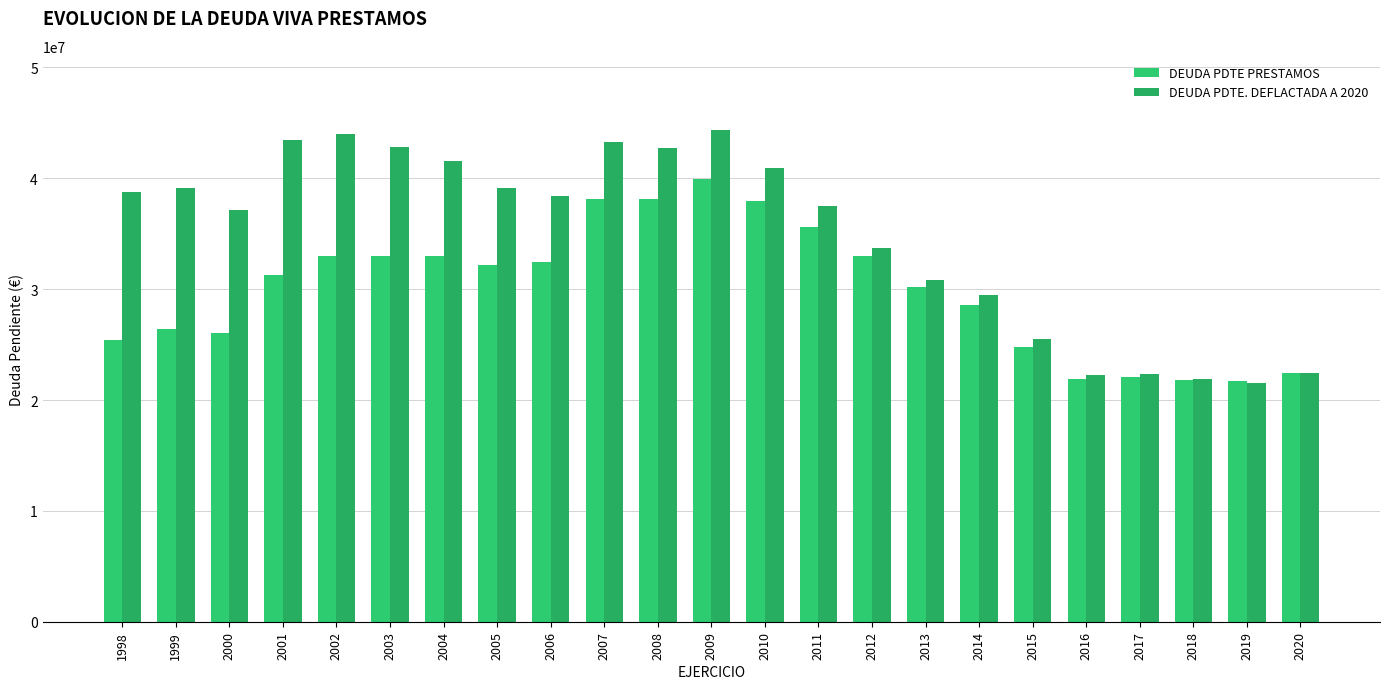

How many values in the DEUDA PDTE. DEFLACTADA A 2020 series exceed 38386987?

12